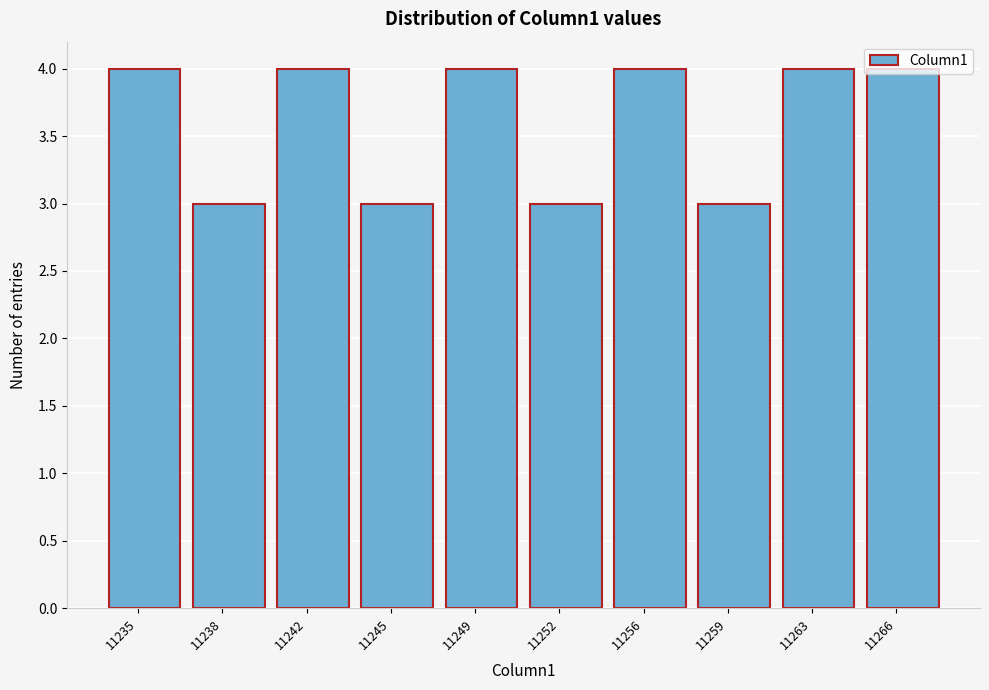

What is the change in value from 11245 to 11266?

+1